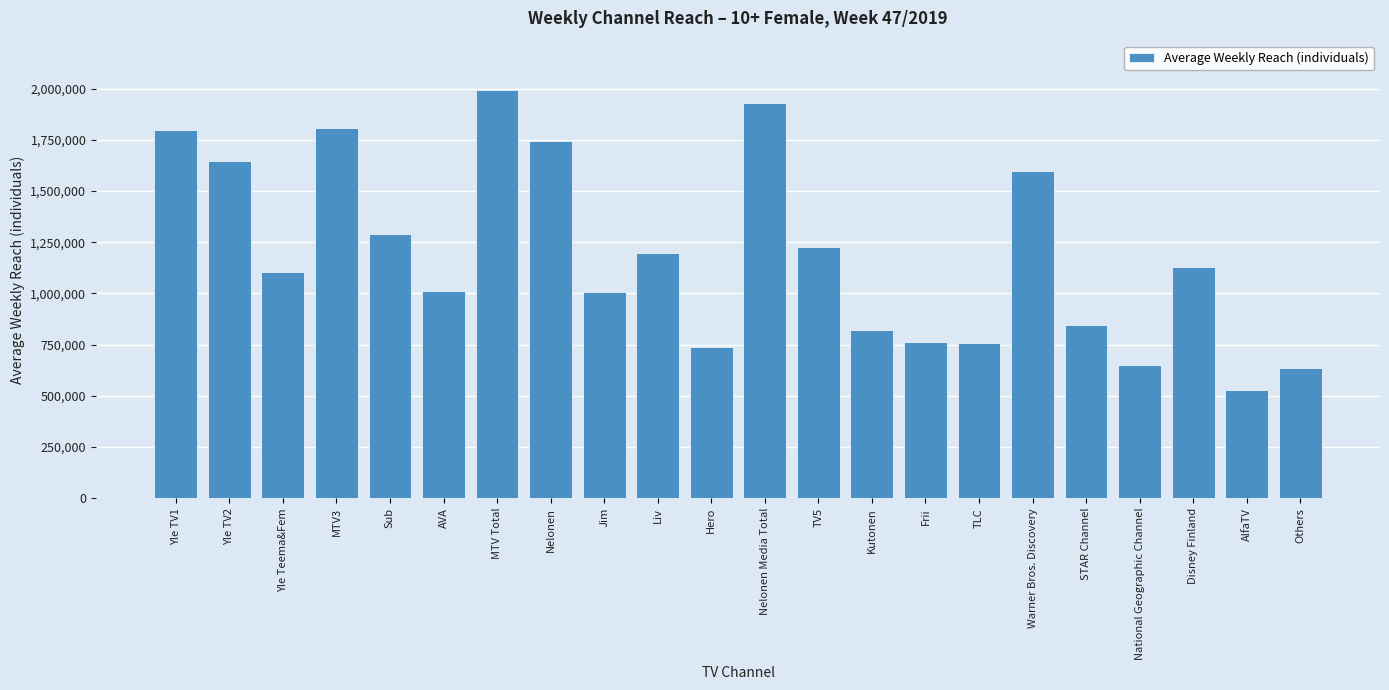

What is the ratio of the value at Jim to the value at MTV3?

0.6